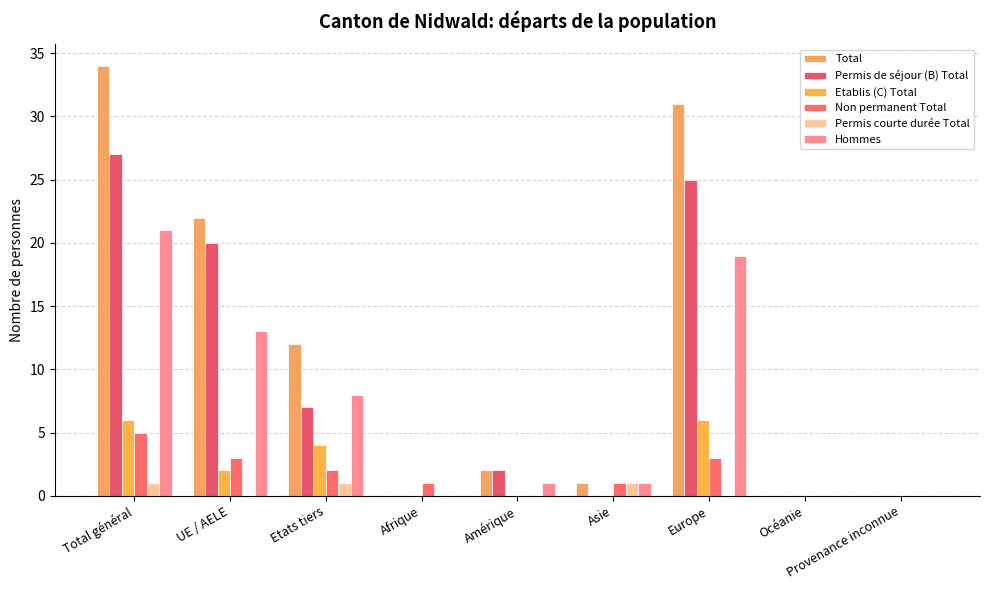

The Etablis (C) Total series shows 6 at Total général. True or false?

True